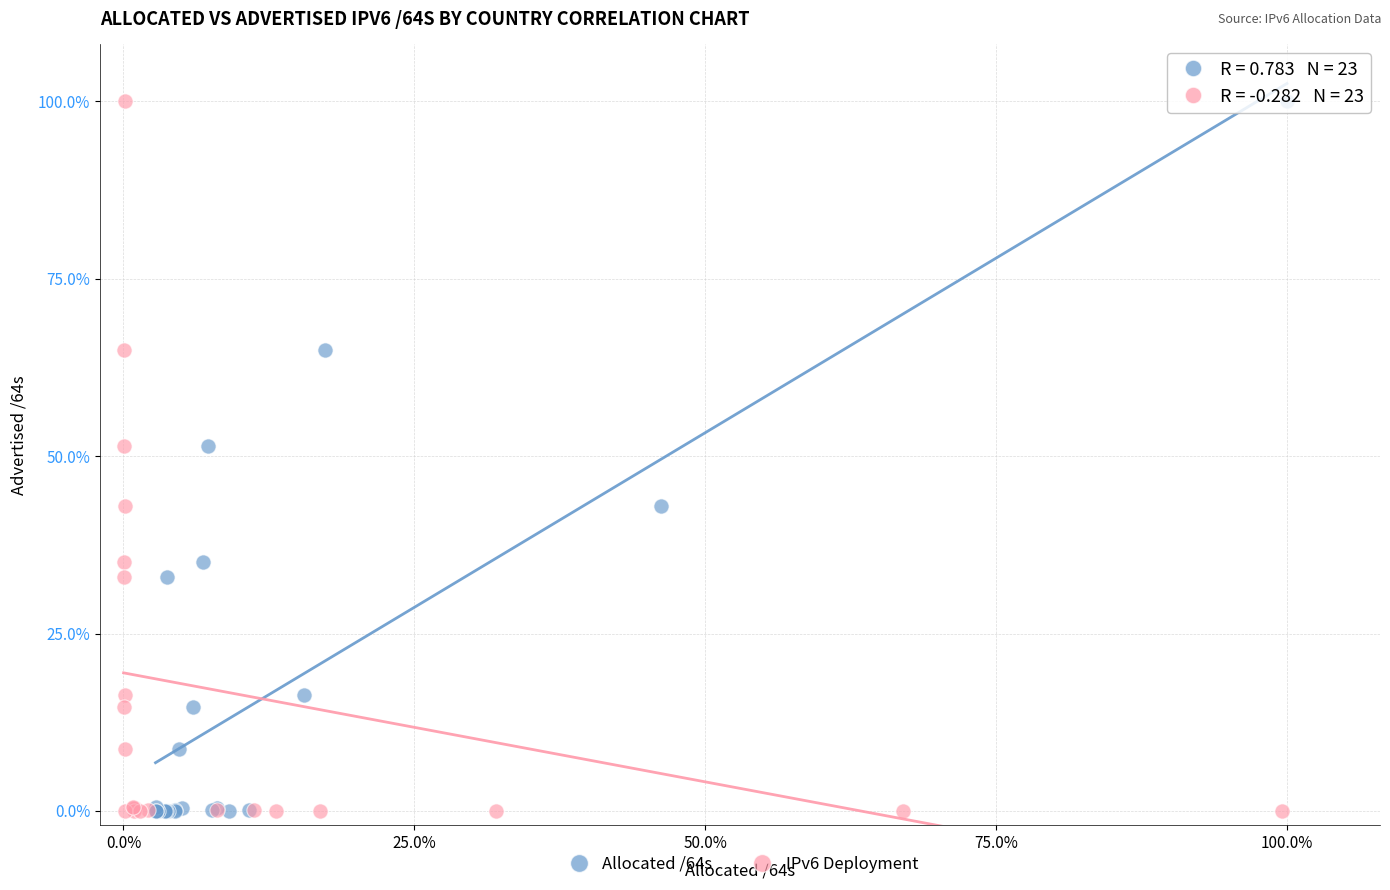

What are all the series names shown in the legend?

Allocated /64s, IPv6 Deployment